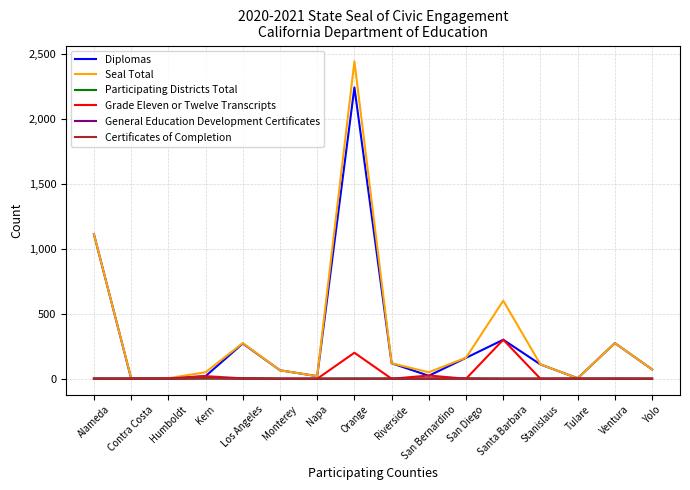

At which category does the chart reach its peak across all series?

Orange